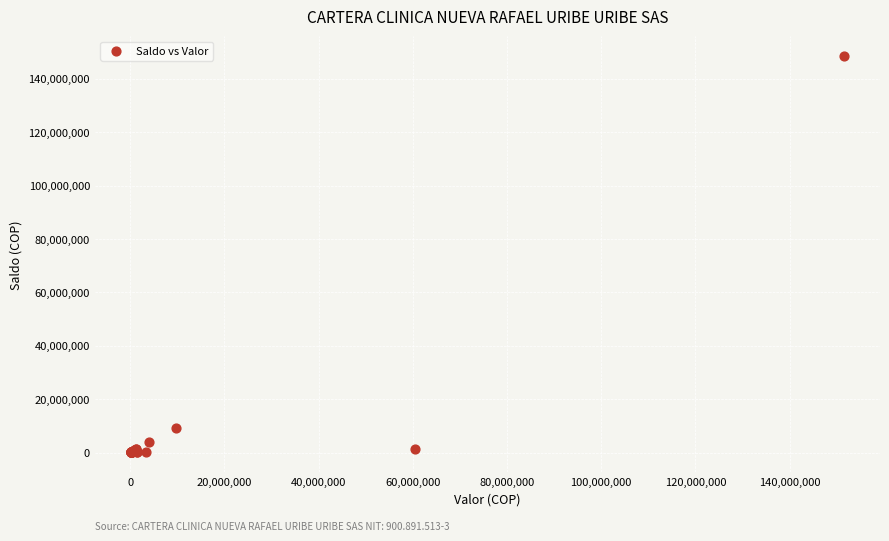

What Y value in the scatter plot is closest to 74253997?

9288776.0